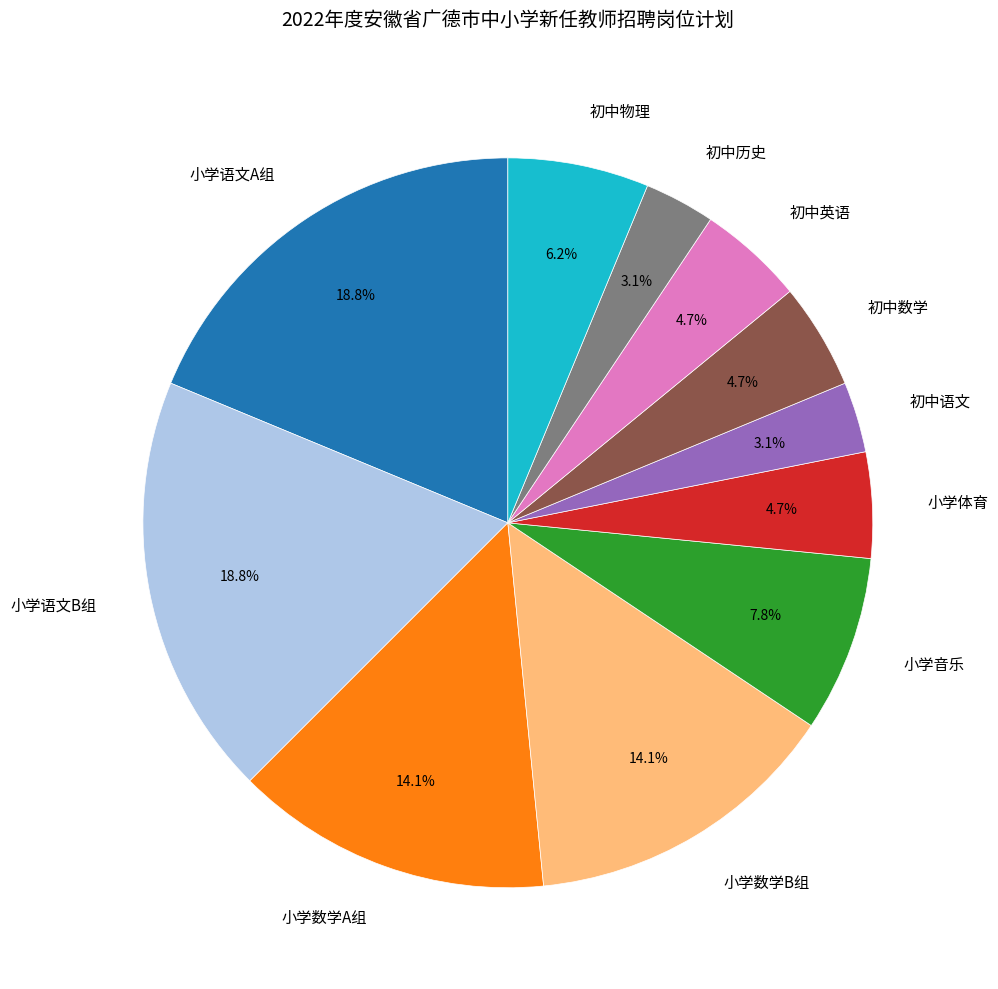

To the nearest percent, what is the combined percentage of 初中数学 and 初中语文?

8%